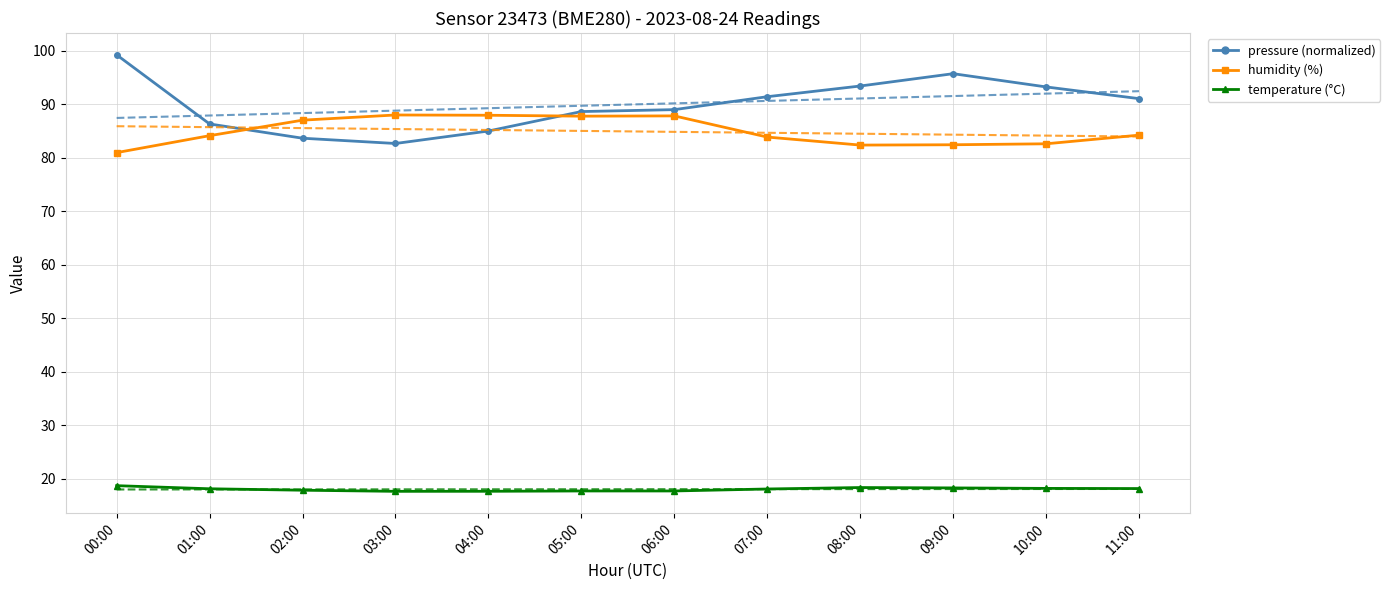

Is it true that pressure (normalized) equals 91.1 at 11:00?

True